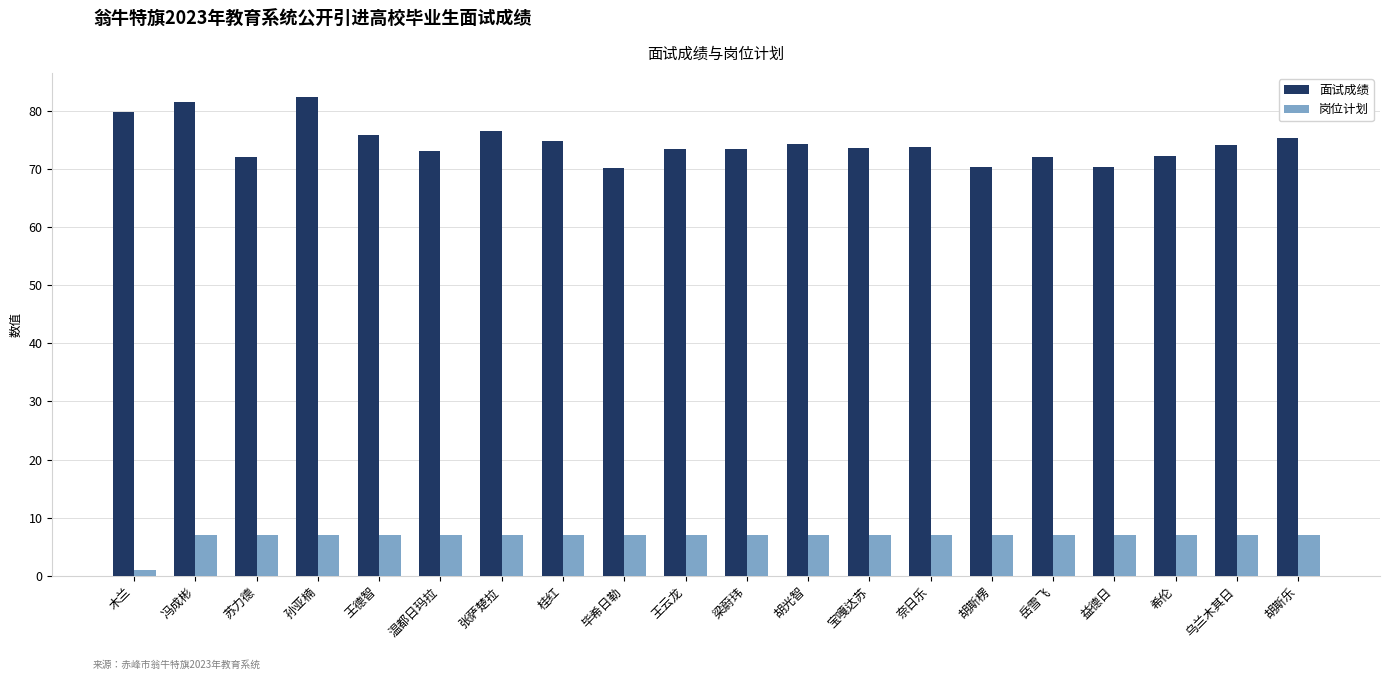

List the series in order of their peak value, lowest first.

岗位计划, 面试成绩